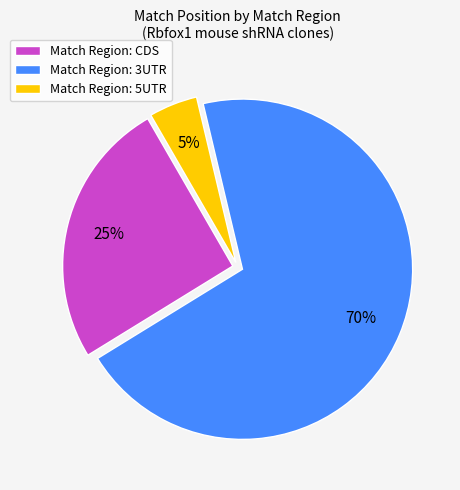

To the nearest percent, what is the average slice percentage?

33%